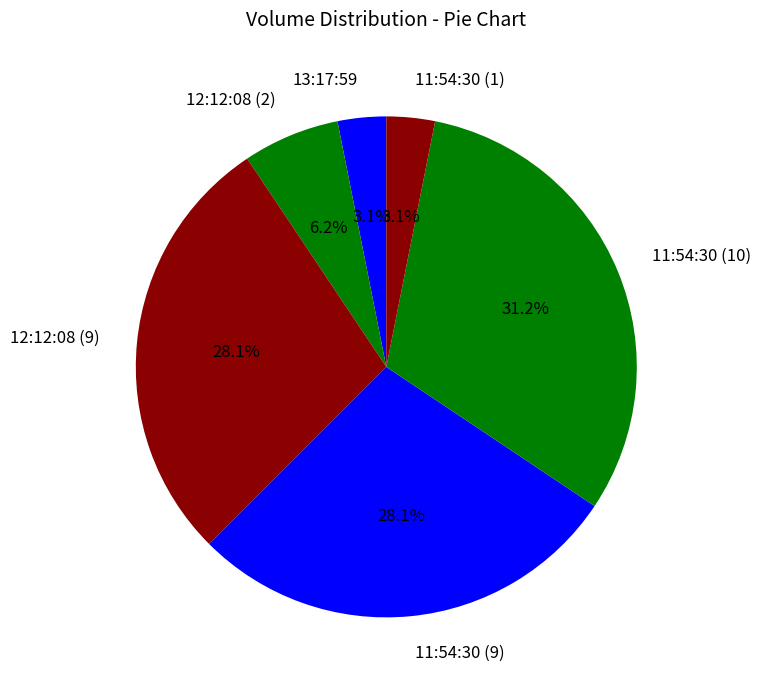

Count the number of slices in the pie.

6